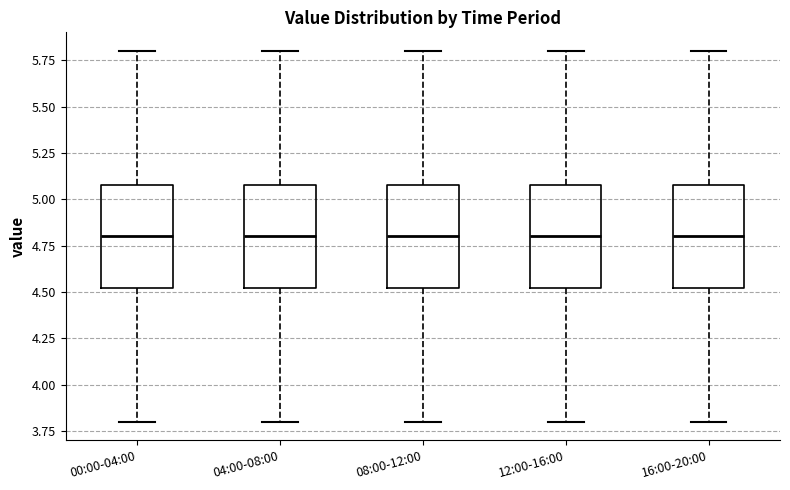

Where does the upper whisker of the box for 12:00-16:00 end on the y-axis? The values are not printed on the chart, so give them approximately, as read against the axis.

5.8